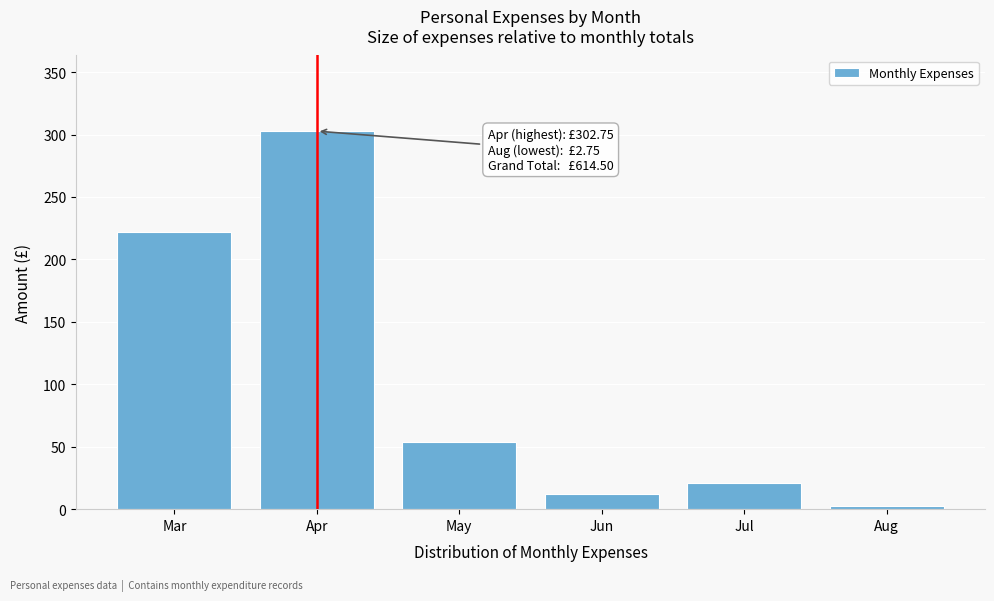

Reading left to right, what are all the values shown in this chart?

Mar=222.0	Apr=302.8	May=54.0	Jun=12.0	Jul=21.0	Aug=2.8